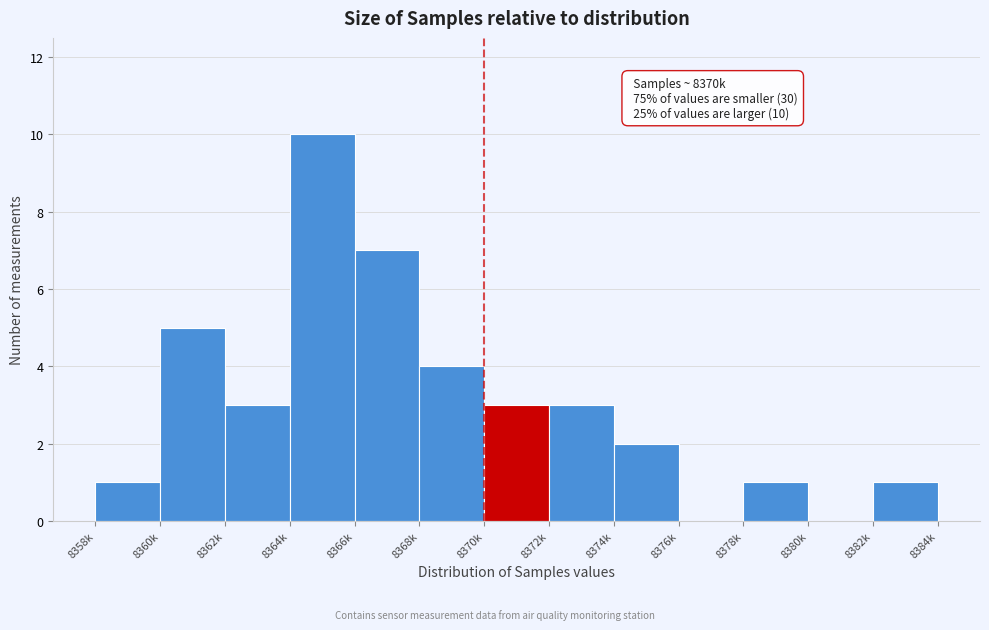

Reading left to right, what are all the values shown in this chart?

8358k=1	8360k=5	8362k=3	8364k=10	8366k=7	8368k=4	8370k=3	8372k=3	8374k=2	8376k=0	8378k=1	8380k=0	8382k=1